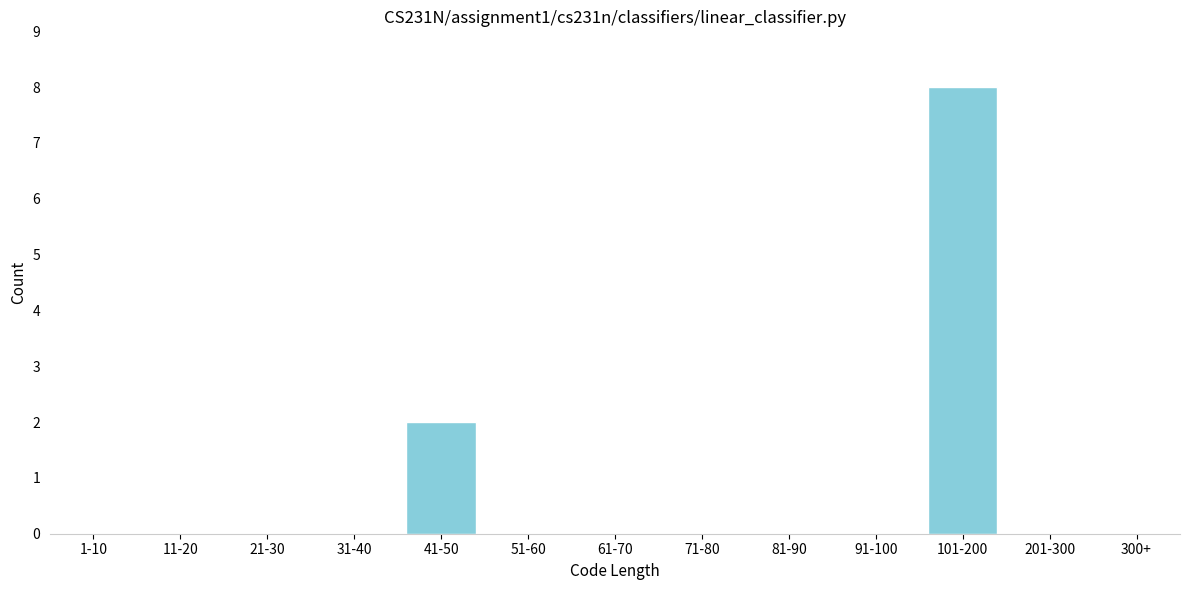

Reading left to right, extract all data points from this chart.

1-10=0	11-20=0	21-30=0	31-40=0	41-50=2	51-60=0	61-70=0	71-80=0	81-90=0	91-100=0	101-200=8	201-300=0	300+=0